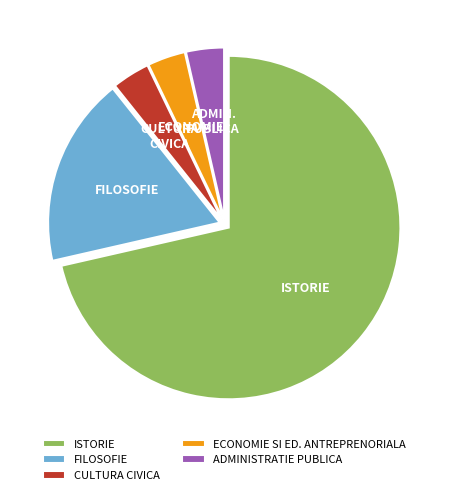

Is CULTURA CIVICA the majority of the pie?

No